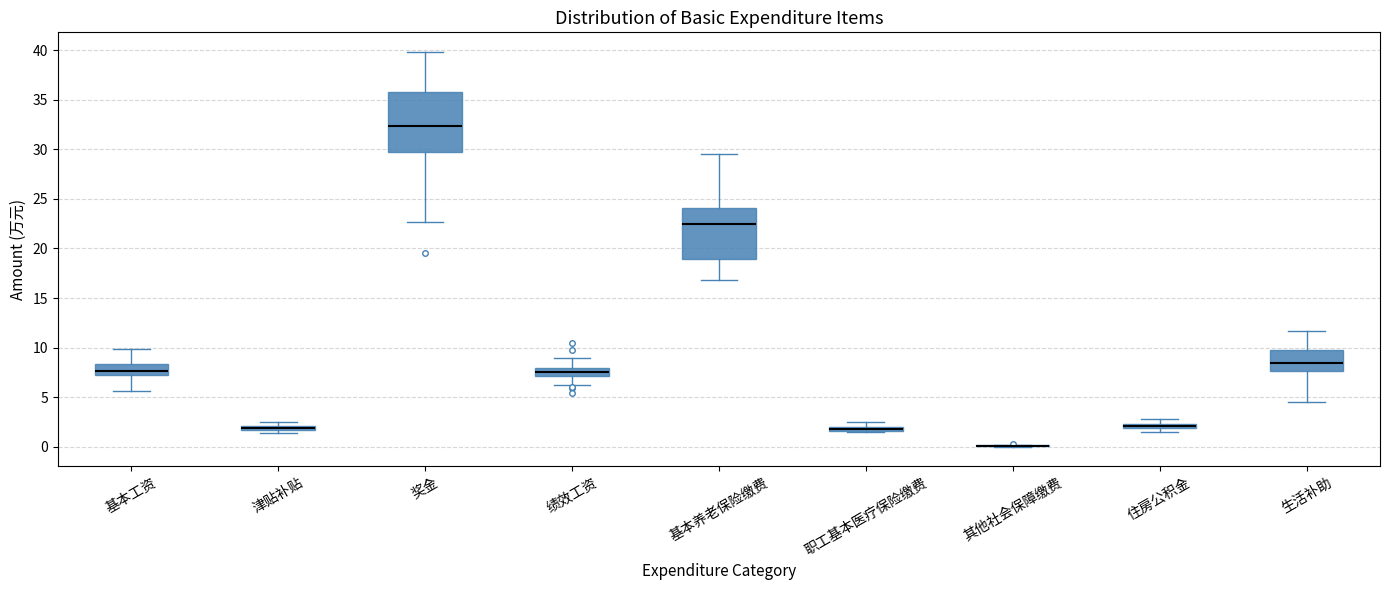

Where does the median line of the box for 生活补助 sit on the y-axis? The values are not printed on the chart, so give them approximately, as read against the axis.

8.5